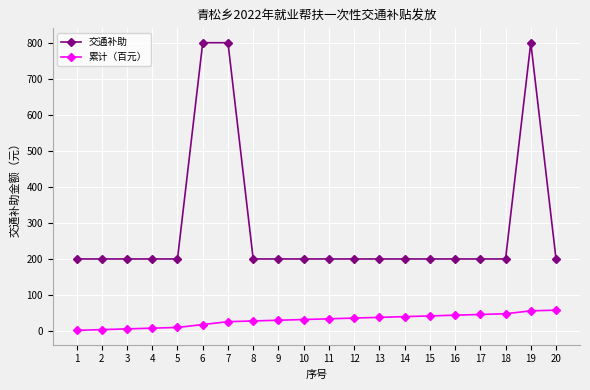

What is the highest value of the 交通补助 series?

800